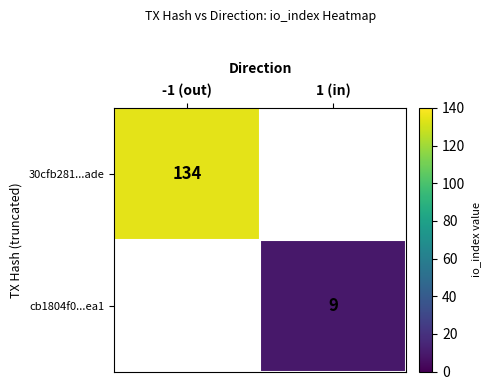

Count the number of categories in the chart.

2